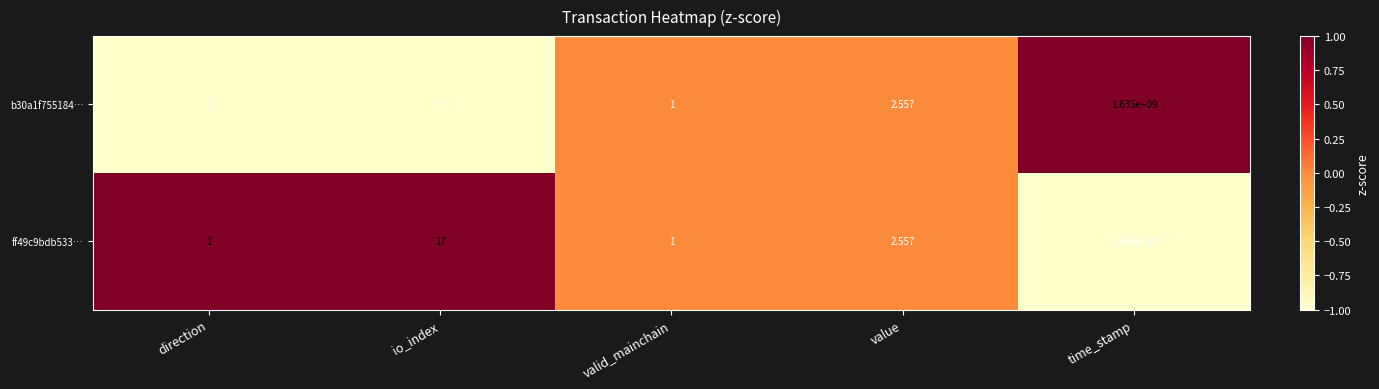

At which label is ff49c9bdb533… closest to 817500000?

io_index